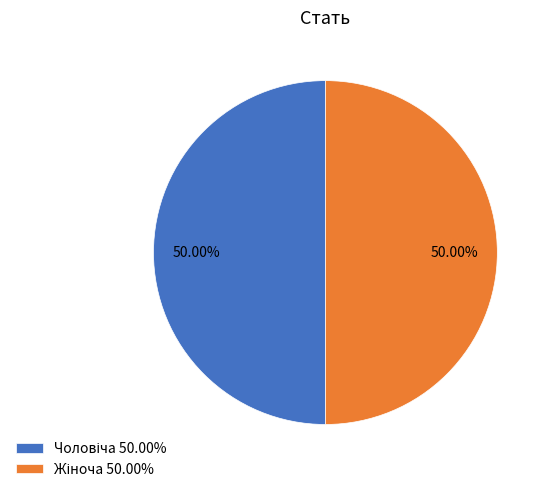

How many segments does this pie chart have?

2